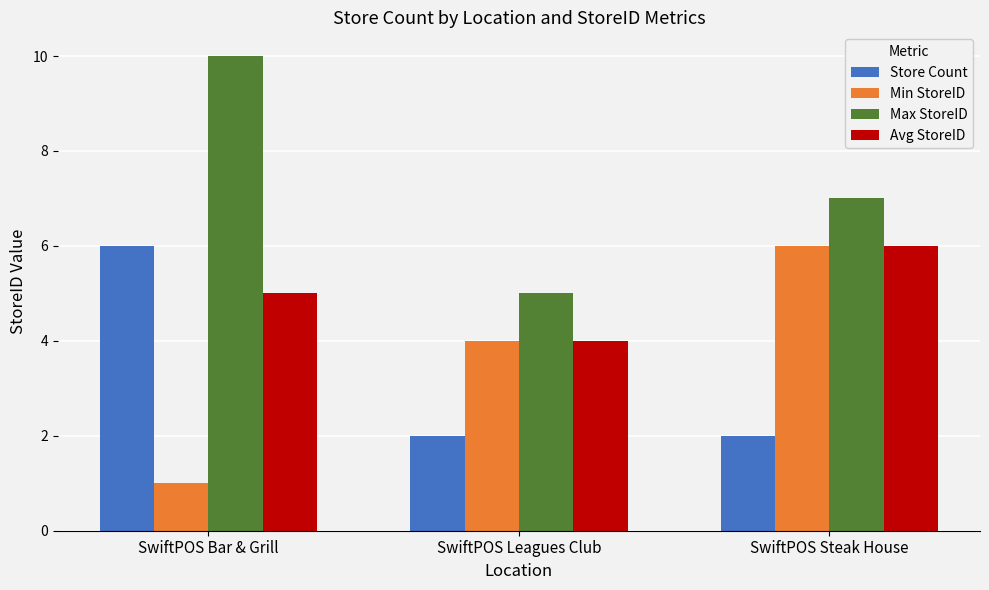

Does the chart contain any negative values?

No